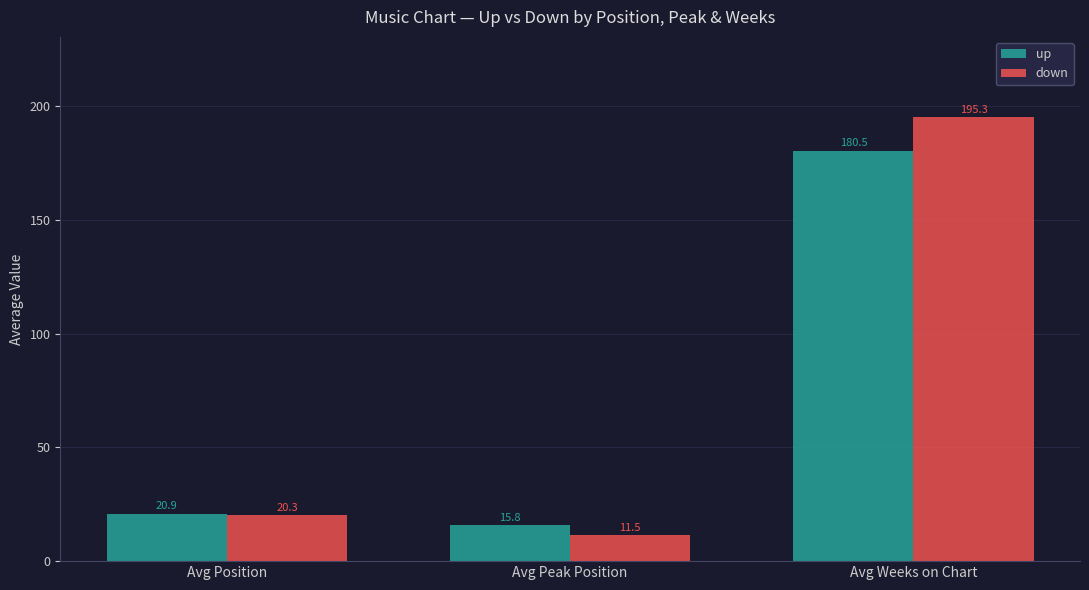

Reading left to right, what are all the values shown in this chart?

up: 20.9	15.8	180.5
down: 20.3	11.5	195.3